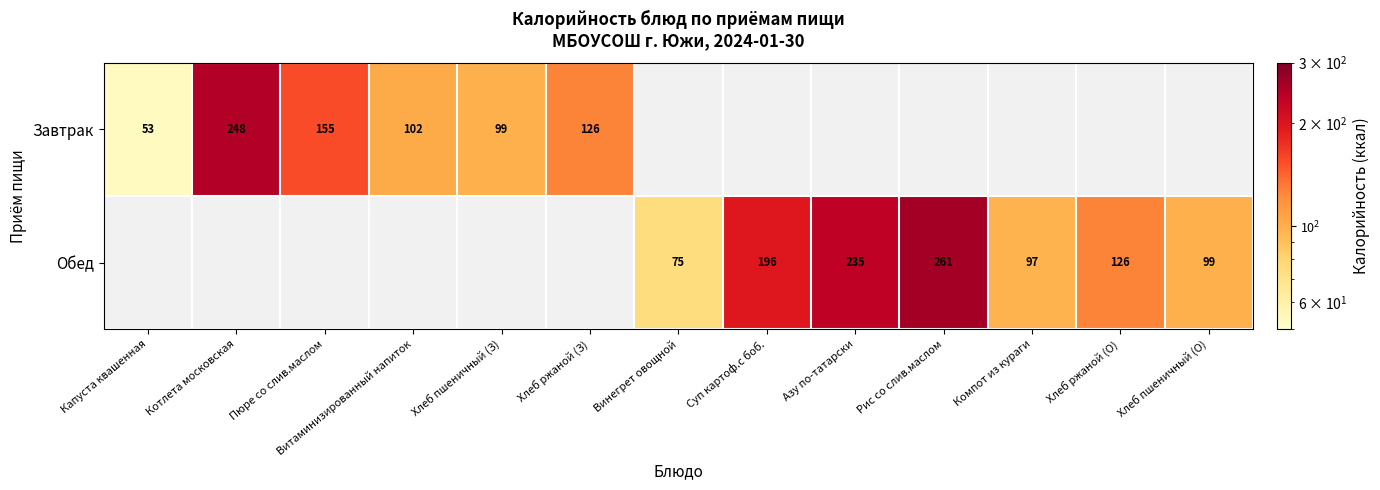

Is the value of Обед at Рис со слив.маслом greater than the value of Завтрак at Хлеб ржаной (З)?

Yes